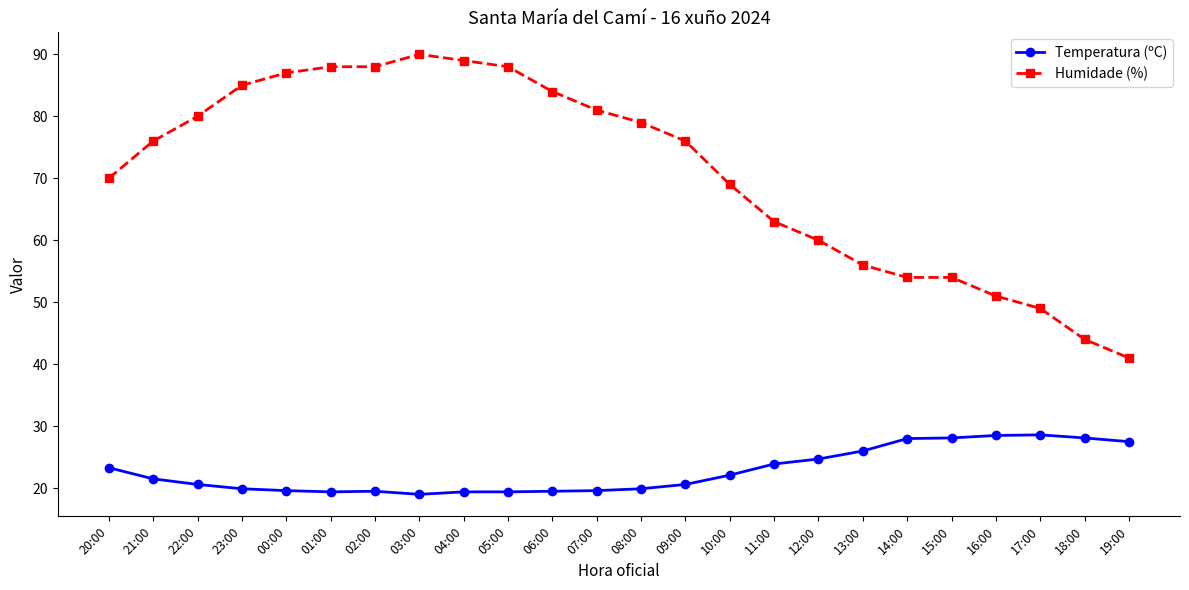

What are all the series names shown in the legend?

Temperatura (ºC), Humidade (%)